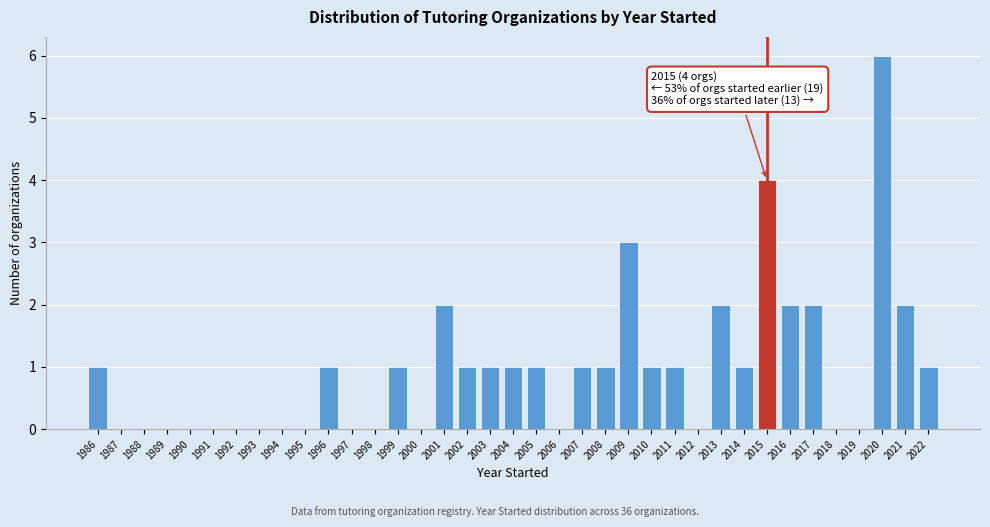

What is the sum of all values?

36